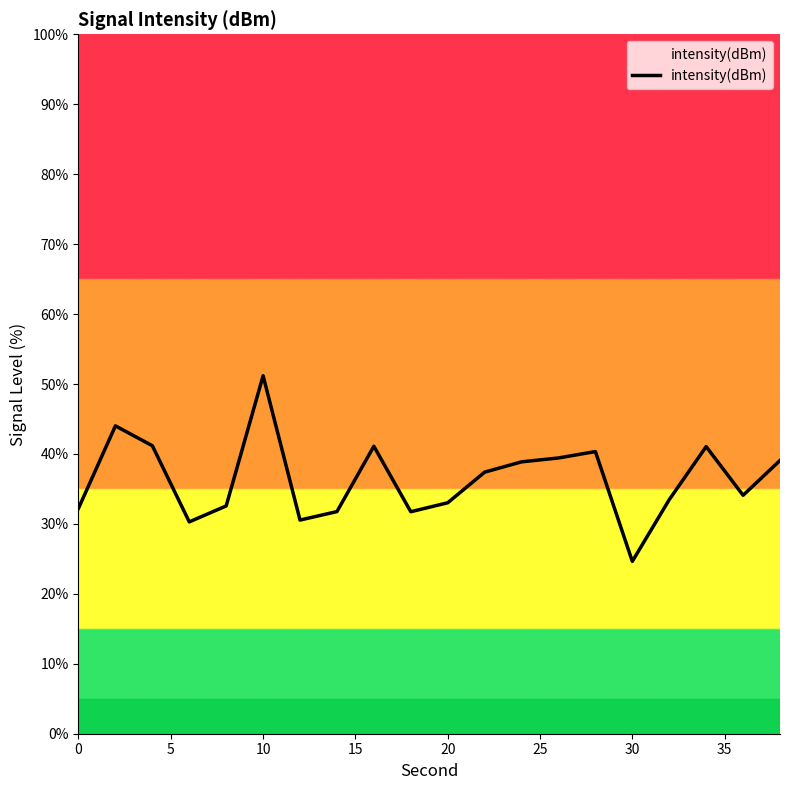

What is the greatest value displayed?

51.2